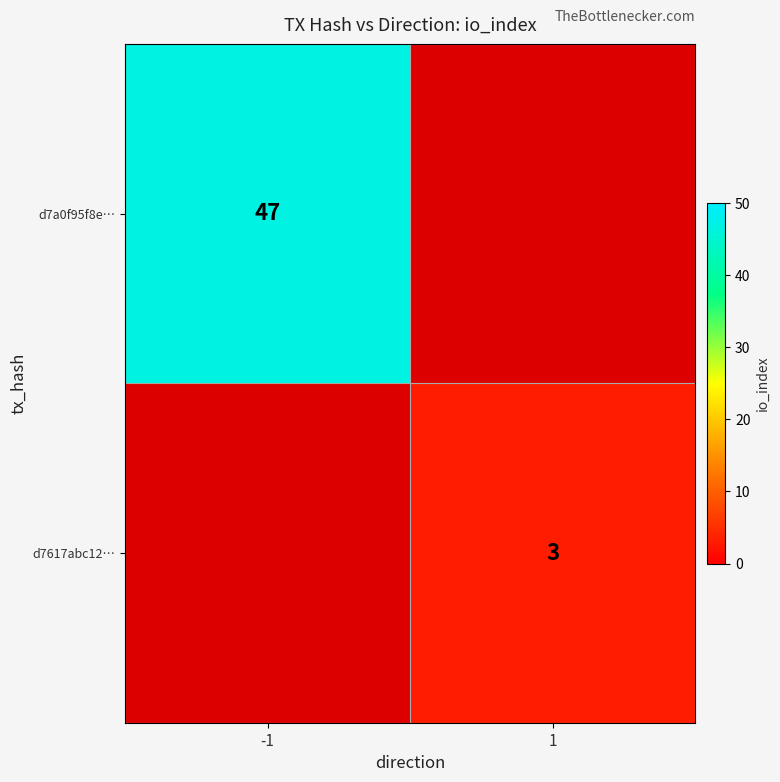

True or false: d7617abc12… has a value of 3 at 1.

True